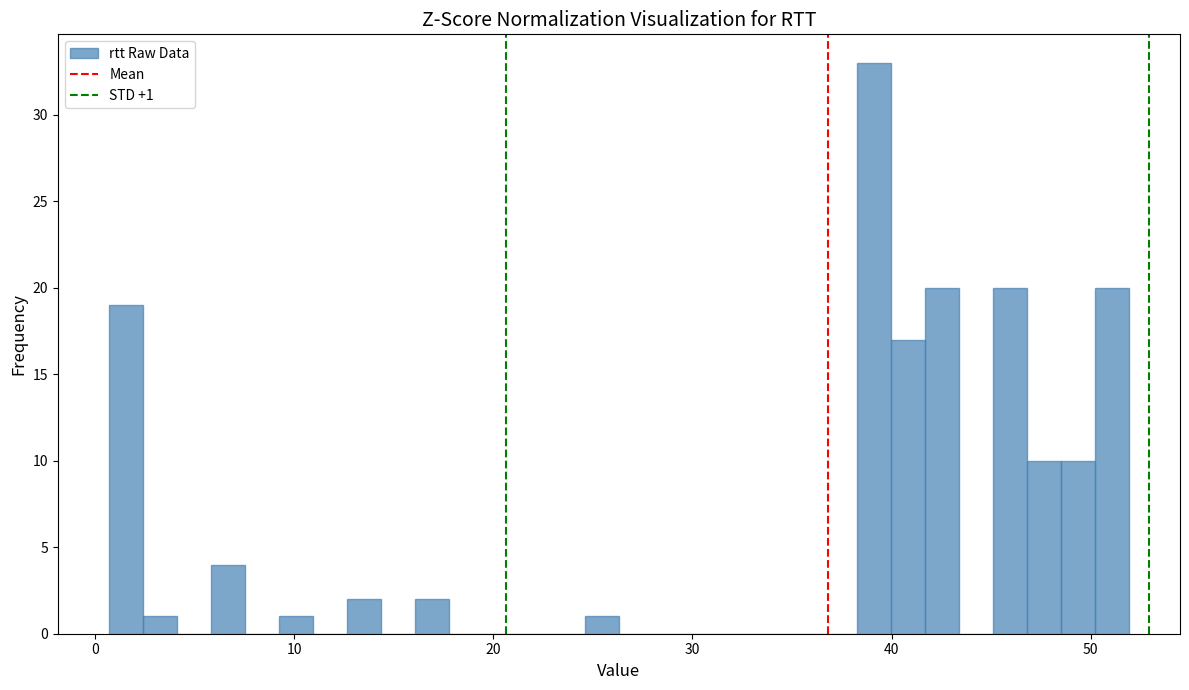

Around what value on the x-axis is the tallest bar? Give the approximate position of its centre, as read against the axis.

39